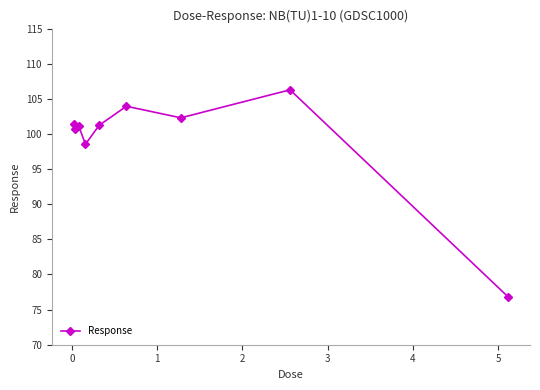

What is the value of the 2nd point from the left?

100.8